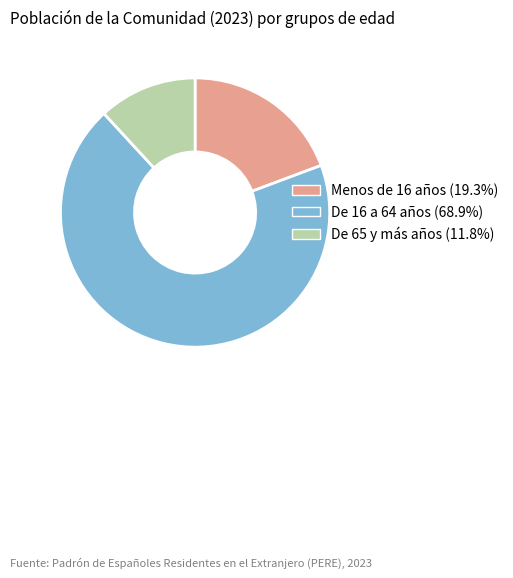

Which slice is the largest?

De 16 a 64 años